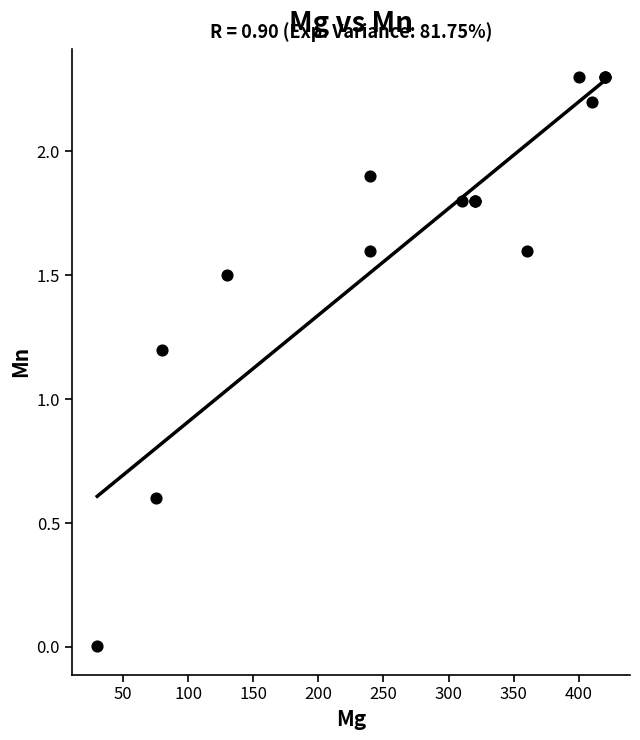

What Y value in the scatter plot is closest to 1?

1.2